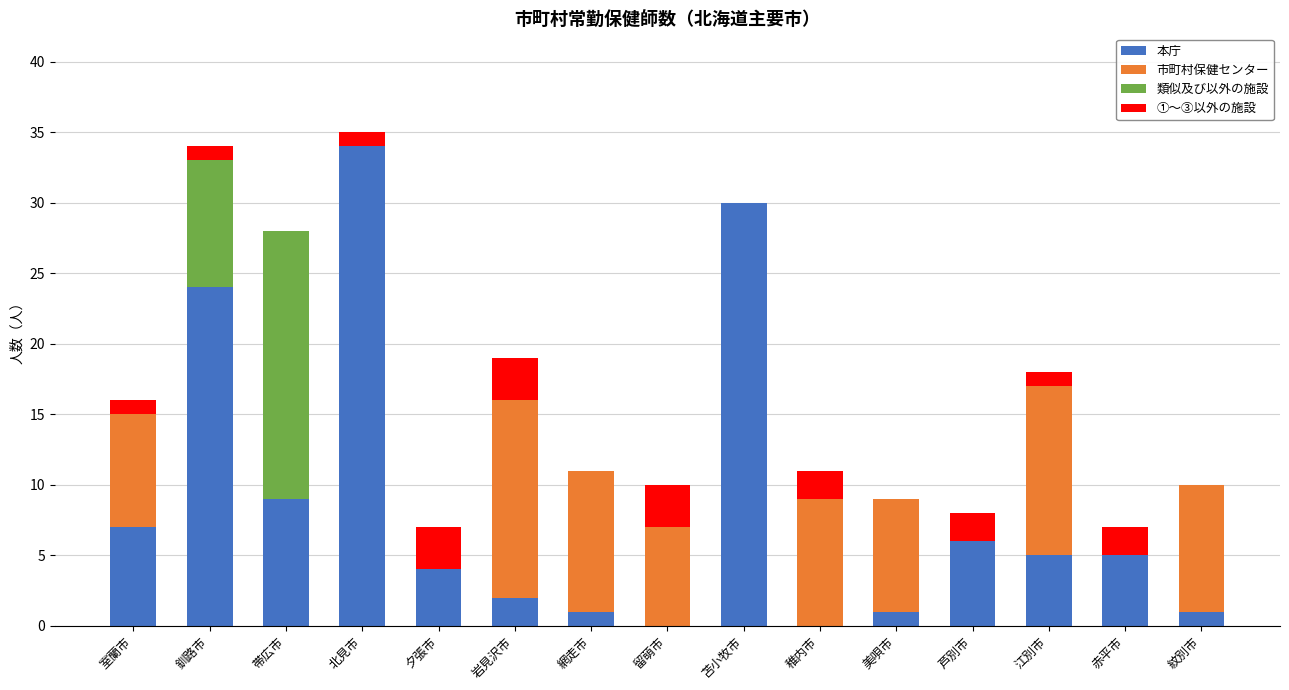

What is the sum of all 本庁 values?

129